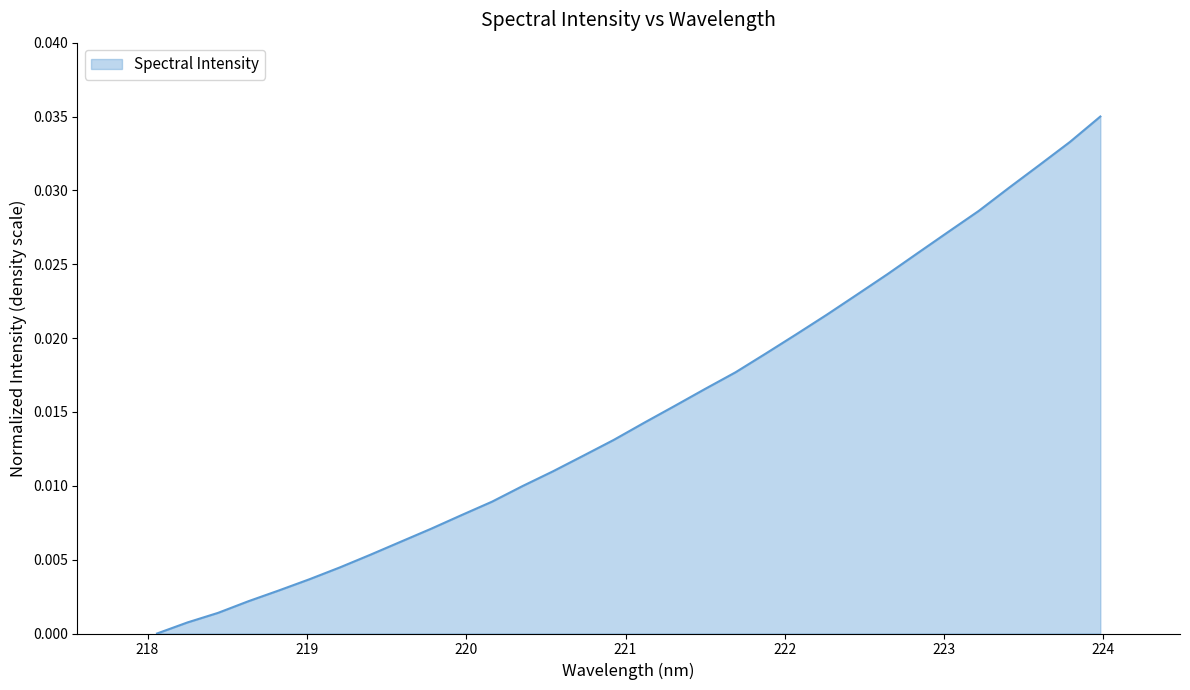

True or false: the data has more than 1 interior local peaks.

False